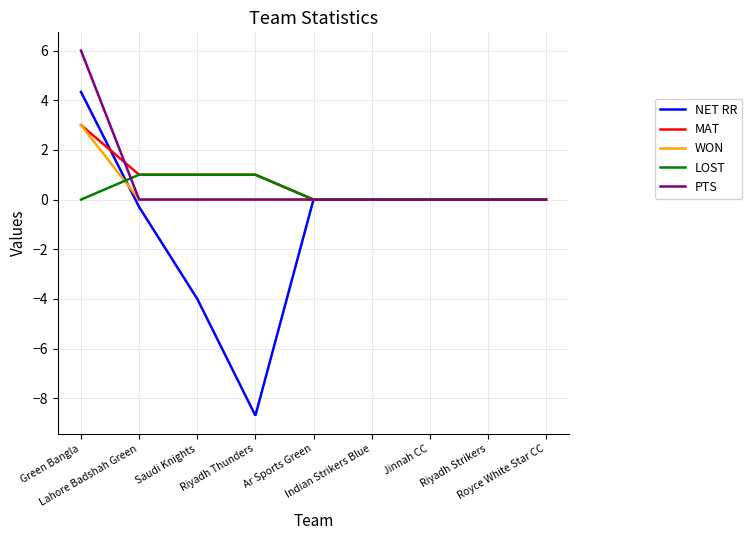

True or false: WON has a value of -2.0 at Jinnah CC.

False